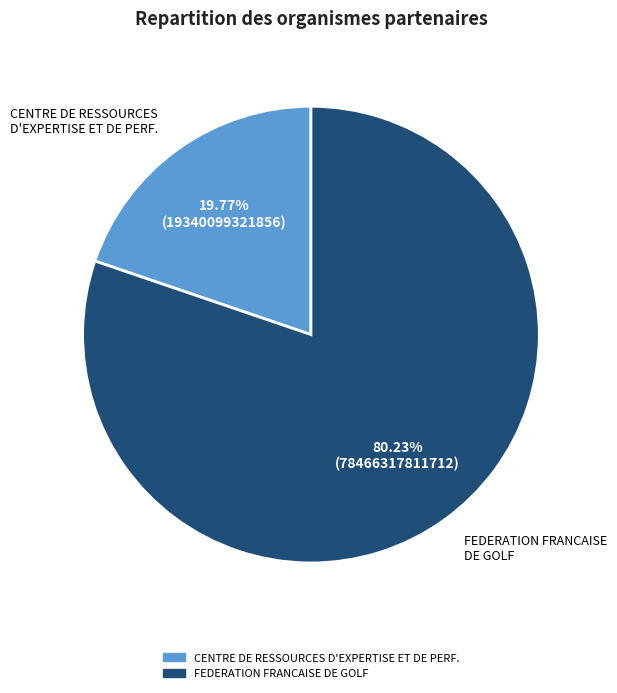

To the nearest percent, what is the average slice percentage?

50%